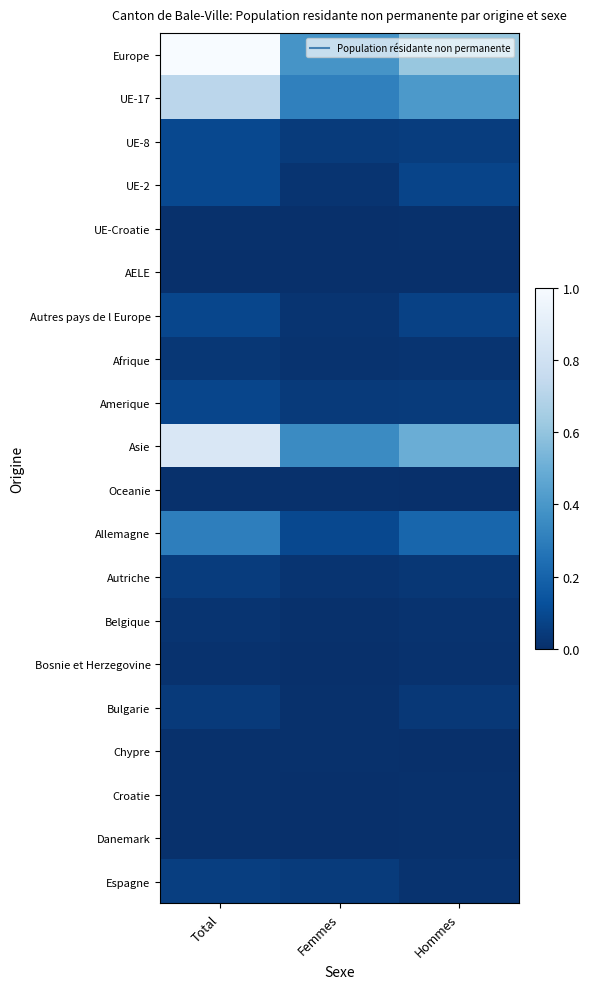

Reading right to left, list all the values displayed in this chart.

Europe: Hommes=0.6	Femmes=0.4	Total=1.0
UE-17: Hommes=0.4	Femmes=0.3	Total=0.7
UE-8: Hommes=0.1	Femmes=0.0	Total=0.1
UE-2: Hommes=0.1	Femmes=0.0	Total=0.1
UE-Croatie: Hommes=0.0	Femmes=0.0	Total=0.0
AELE: Hommes=0.0	Femmes=0.0	Total=0.0
Autres pays de l Europe: Hommes=0.1	Femmes=0.0	Total=0.1
Afrique: Hommes=0.0	Femmes=0.0	Total=0.0
Amerique: Hommes=0.0	Femmes=0.0	Total=0.1
Asie: Hommes=0.5	Femmes=0.3	Total=0.8
Oceanie: Hommes=0.0	Femmes=0.0	Total=0.0
Allemagne: Hommes=0.2	Femmes=0.1	Total=0.3
Autriche: Hommes=0.0	Femmes=0.0	Total=0.0
Belgique: Hommes=0.0	Femmes=0.0	Total=0.0
Bosnie et Herzegovine: Hommes=0.0	Femmes=0.0	Total=0.0
Bulgarie: Hommes=0.0	Femmes=0.0	Total=0.0
Chypre: Hommes=0.0	Femmes=0.0	Total=0.0
Croatie: Hommes=0.0	Femmes=0.0	Total=0.0
Danemark: Hommes=0.0	Femmes=0.0	Total=0.0
Espagne: Hommes=0.0	Femmes=0.0	Total=0.1